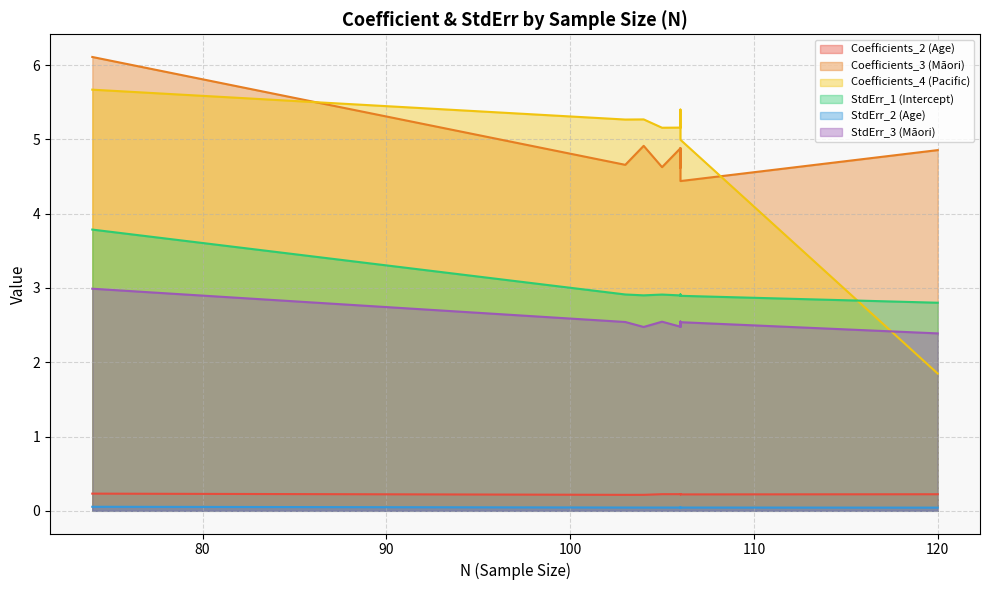

True or false: Coefficients_2 (Age) and Coefficients_3 (Māori) intersect in this chart.

False